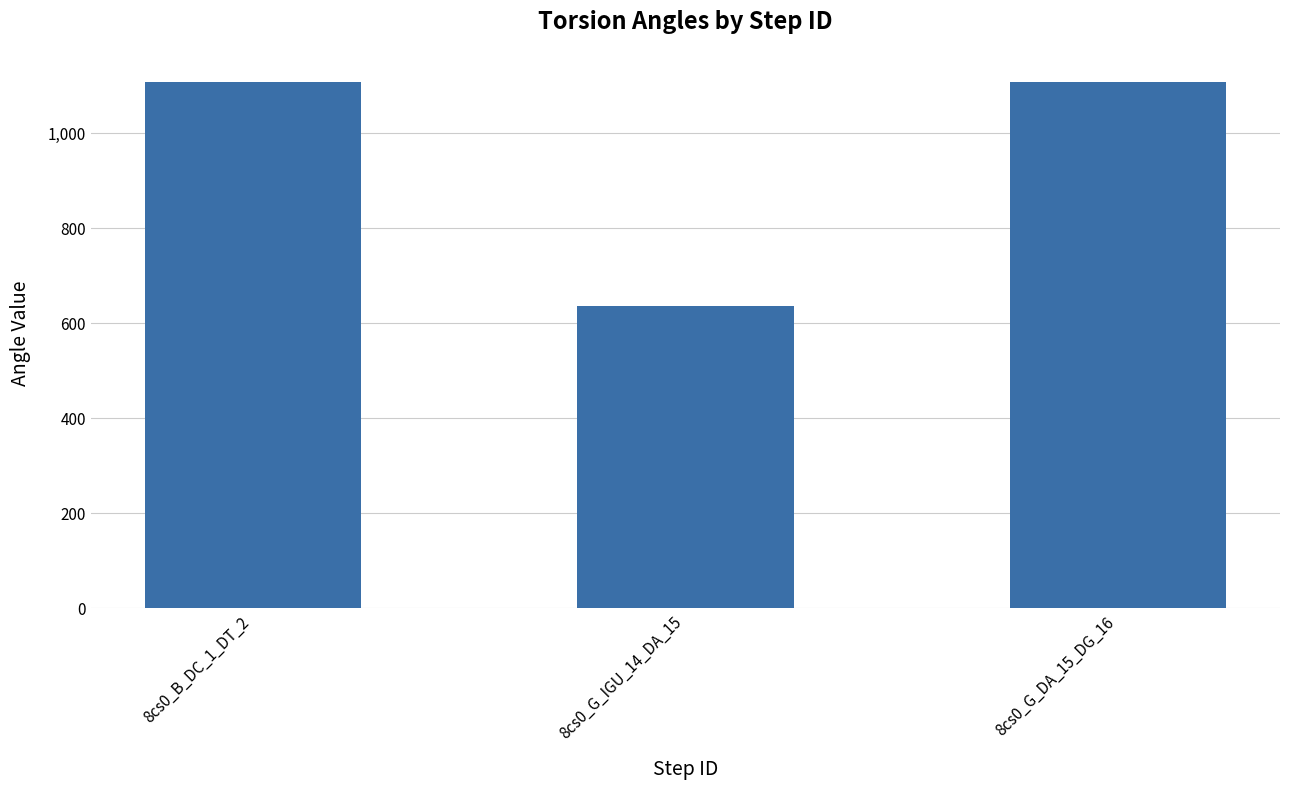

At which category does the chart reach its minimum across all series?

8cs0_G_IGU_14_DA_15